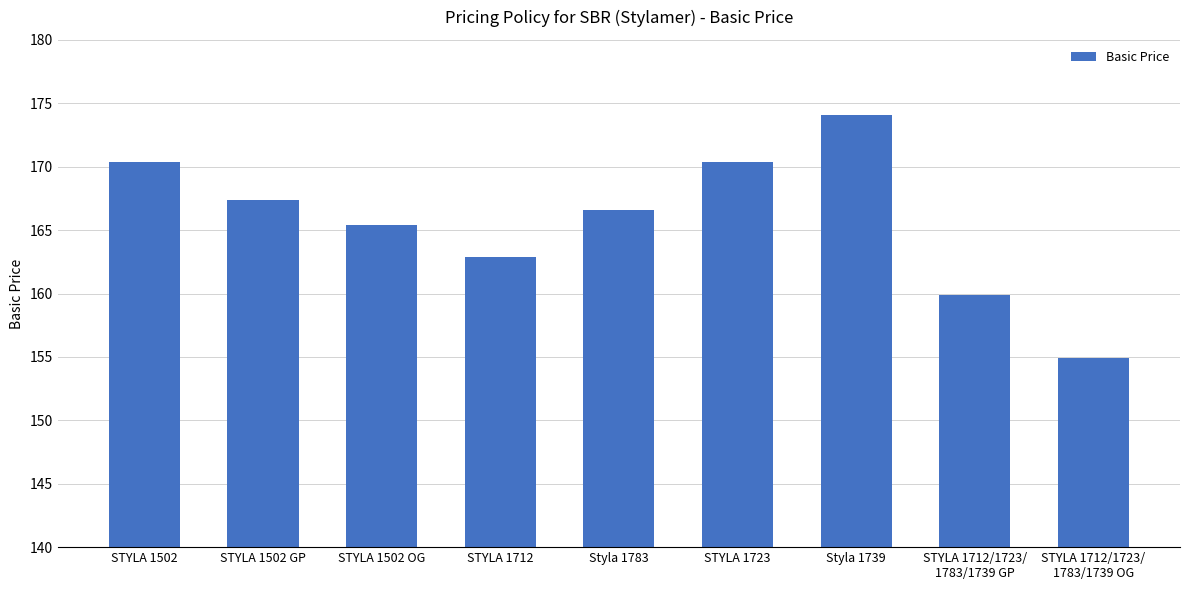

The chart shows a value of 162.9 at STYLA 1712. True or false?

True